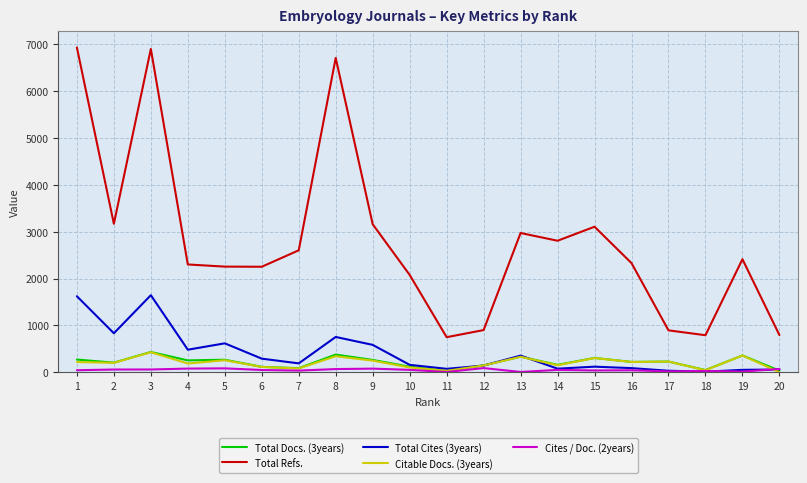

The value of Total Docs. (3years) at 2 is 205. True or false?

True